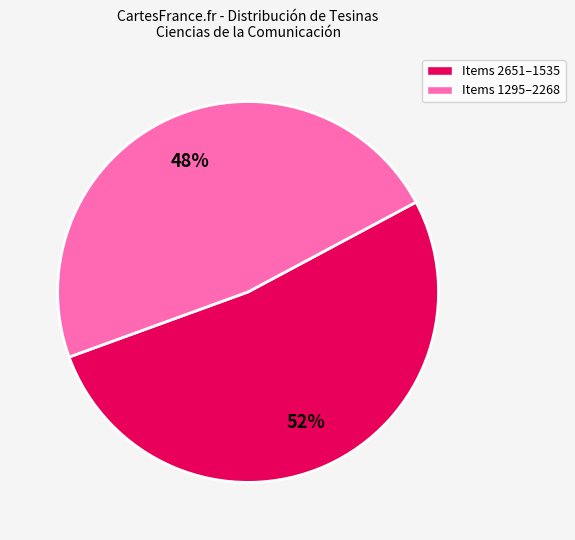

Does any single category account for the majority?

Yes